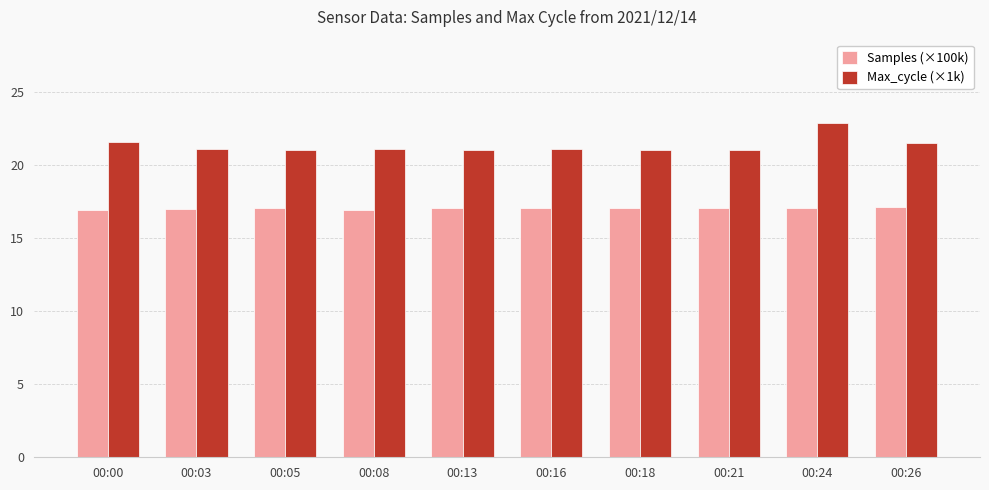

What is the value of the Samples (×100k) bar at the 6th from the left?

17.0